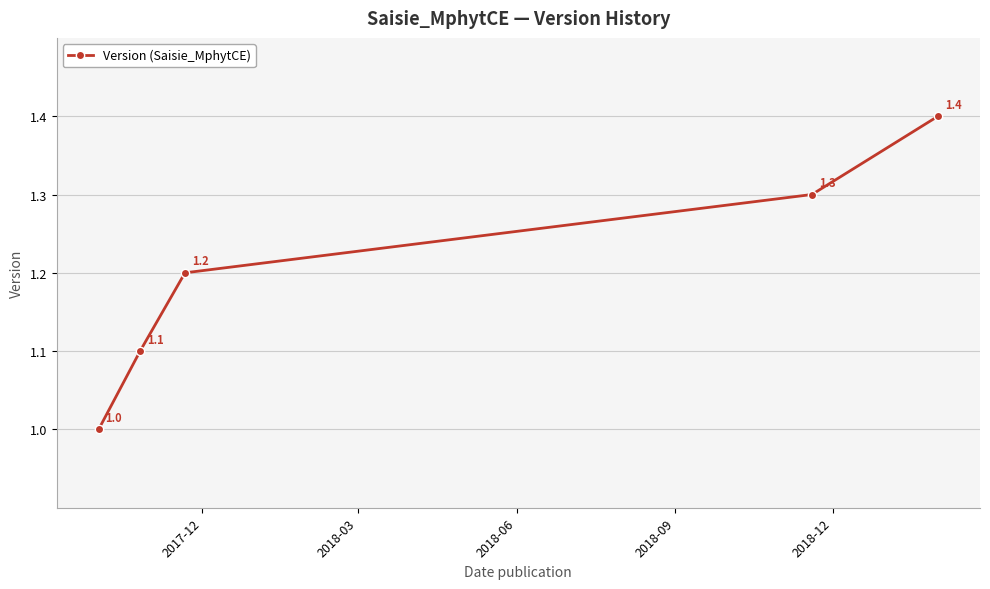

Does the chart display data point markers on the line(s)?

Yes